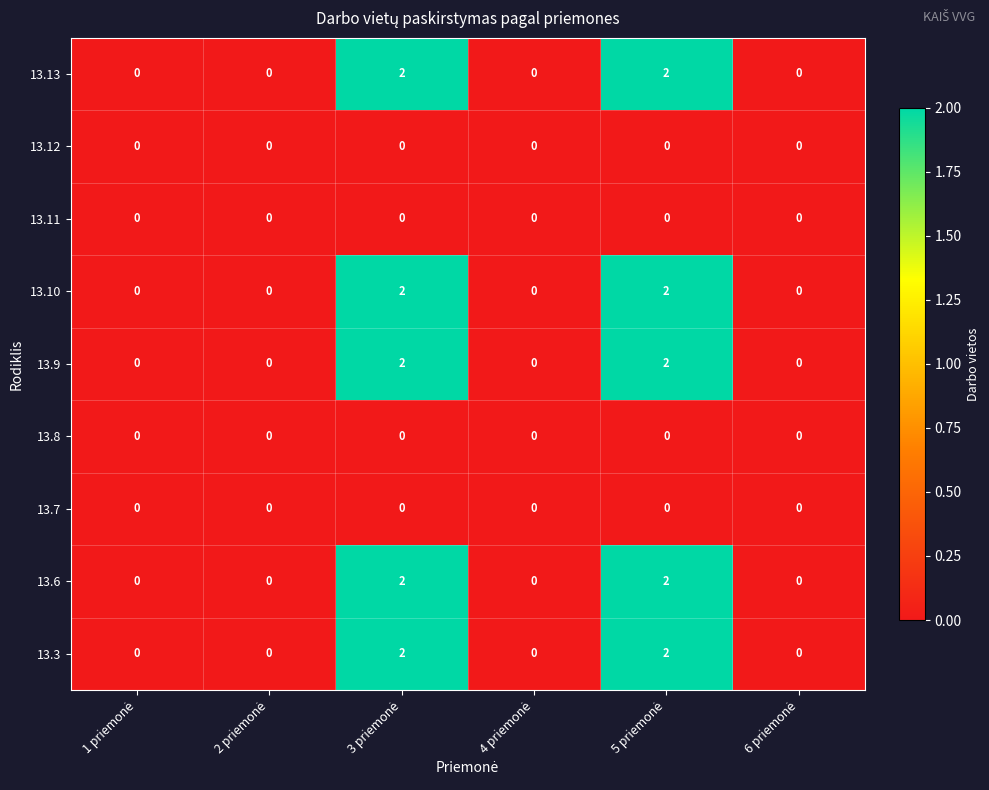

What is the sum of all 13.10 values?

4